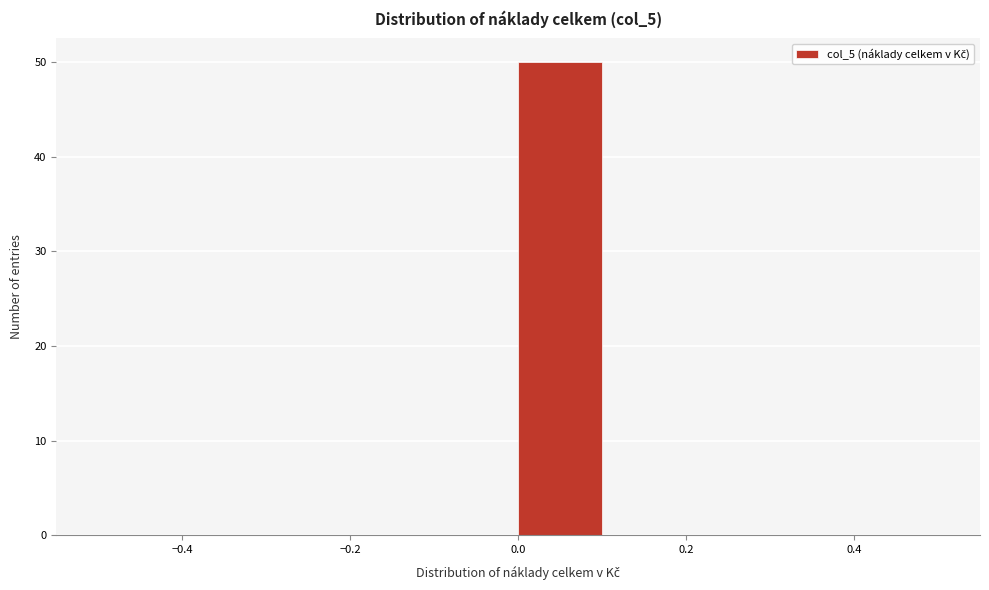

Over which range of the x-axis is the bar tallest?

0.0 to 0.1